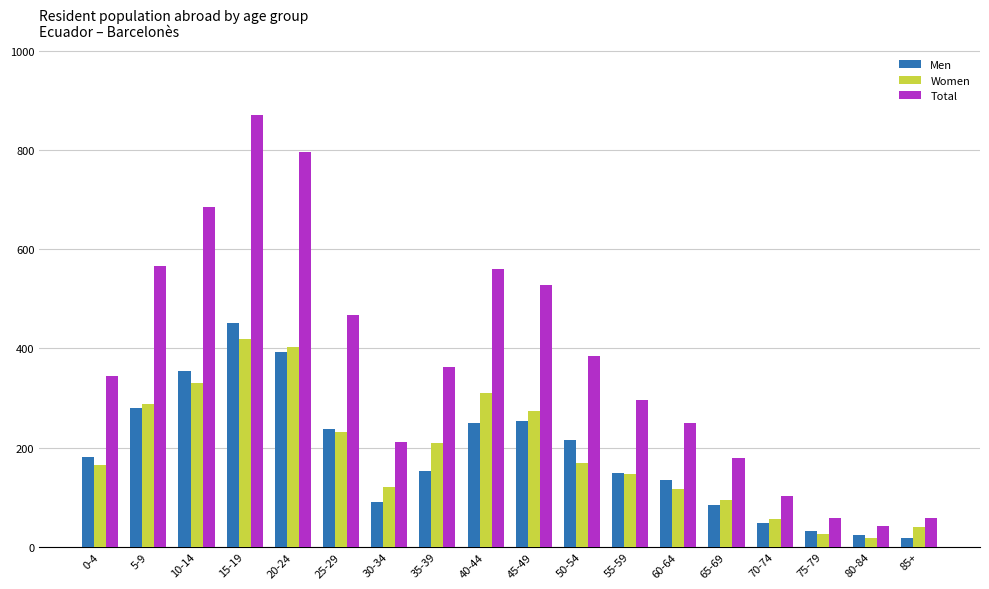

How many groups of bars are there?

18